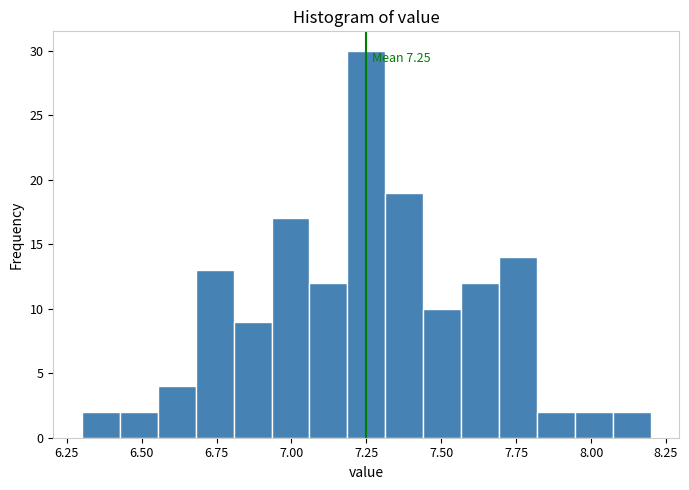

Around what value on the x-axis is the tallest bar? Give the approximate position of its centre, as read against the axis.

7.25